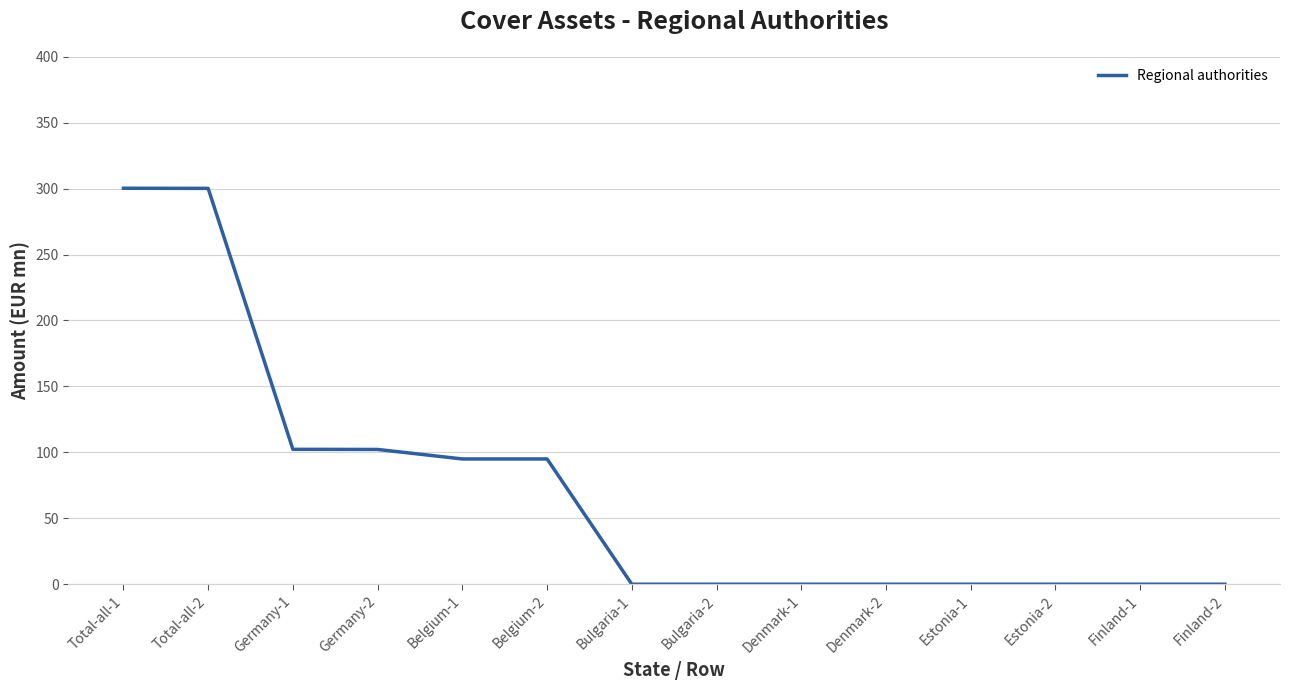

The value at Denmark-2 is 0.0. True or false?

True